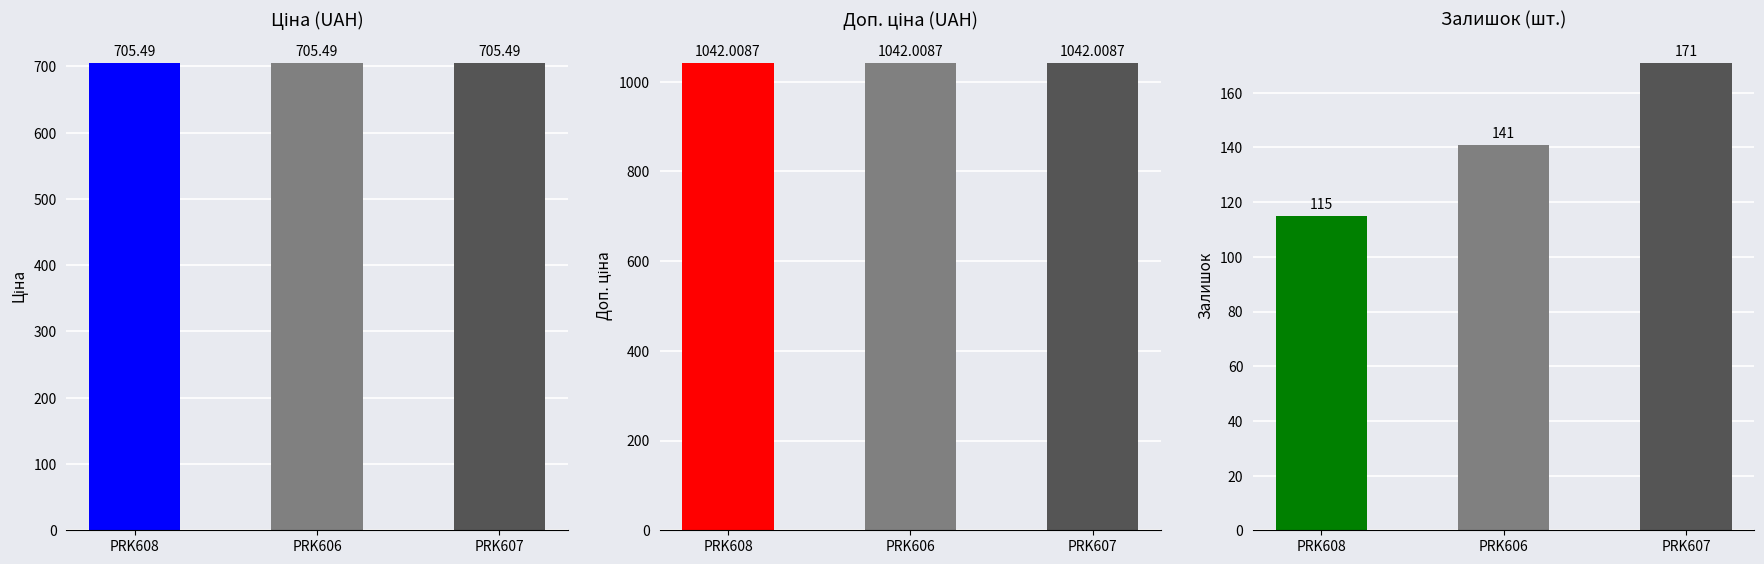

What are all the series names shown in the legend?

Ціна, Доп. ціна, Залишок